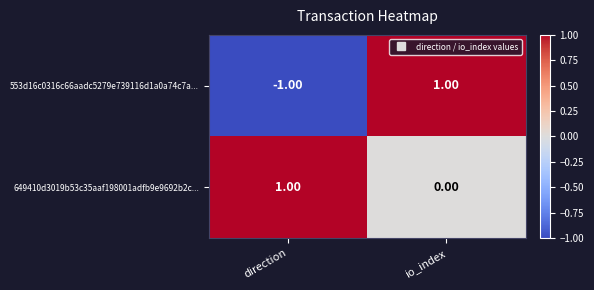

Where is 649410d3019b53c35aaf198001adfb9e9692b2c... nearest to the value 0?

io_index